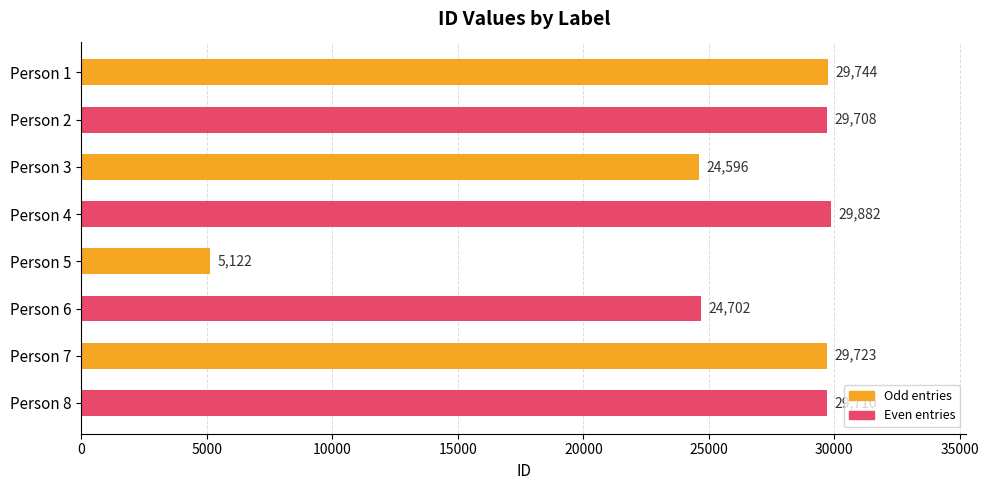

What is the value of the 3rd bar from the top?

24596